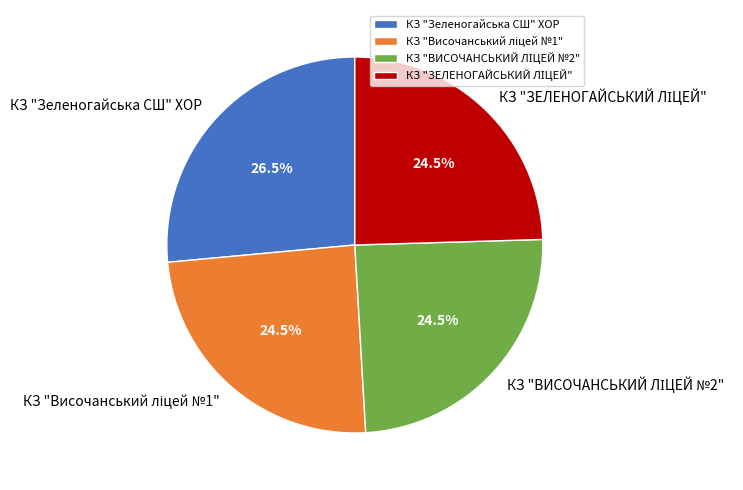

To the nearest percent, what is the difference between the largest and smallest slice percentages?

2%